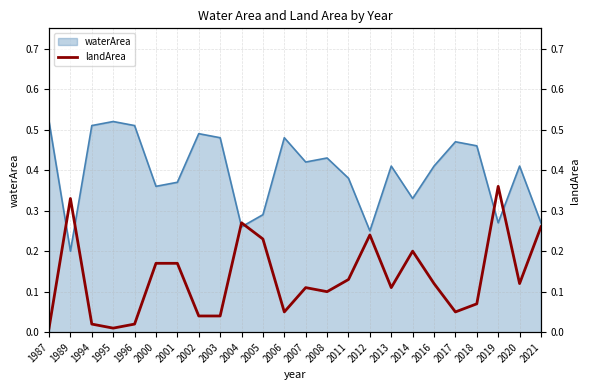

How many lines are shown in the chart?

1